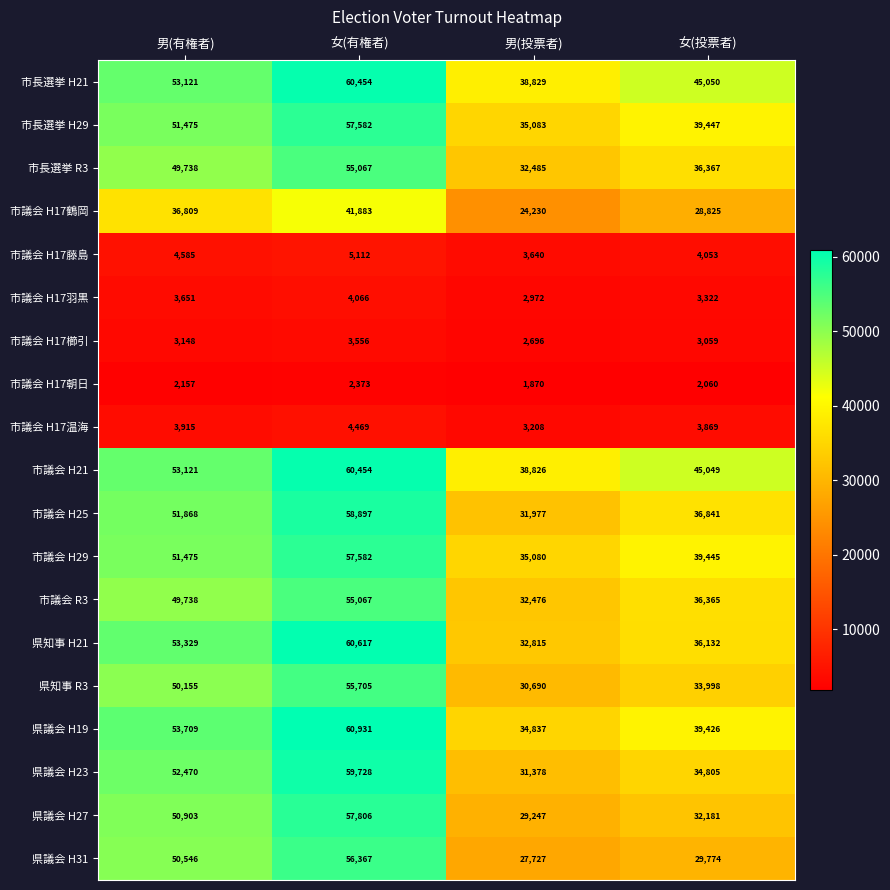

How many 県知事 R3 values are between 33998 and 55705?

3